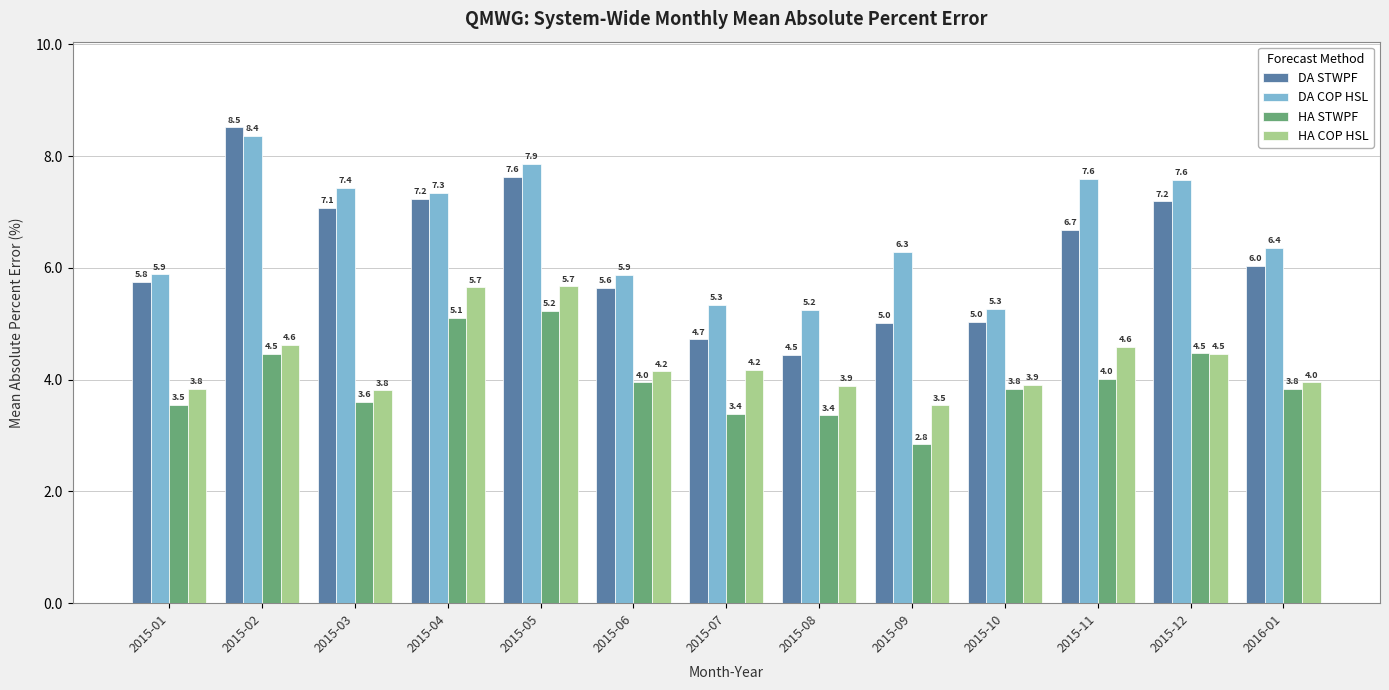

What is the total value across all series at 2015-12?

23.7